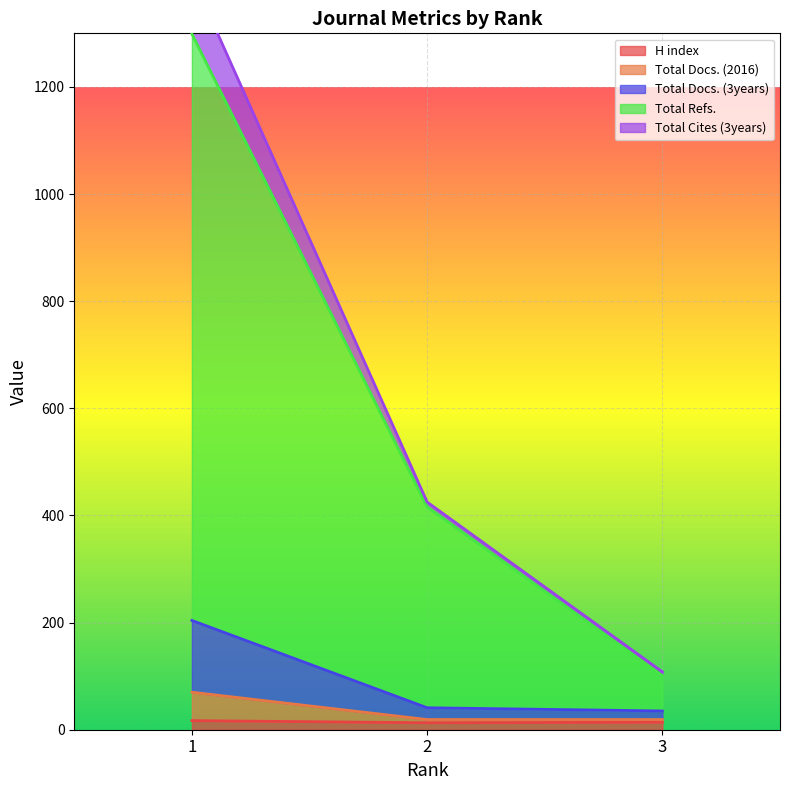

Which series has the widest spread of values?

Total Refs.